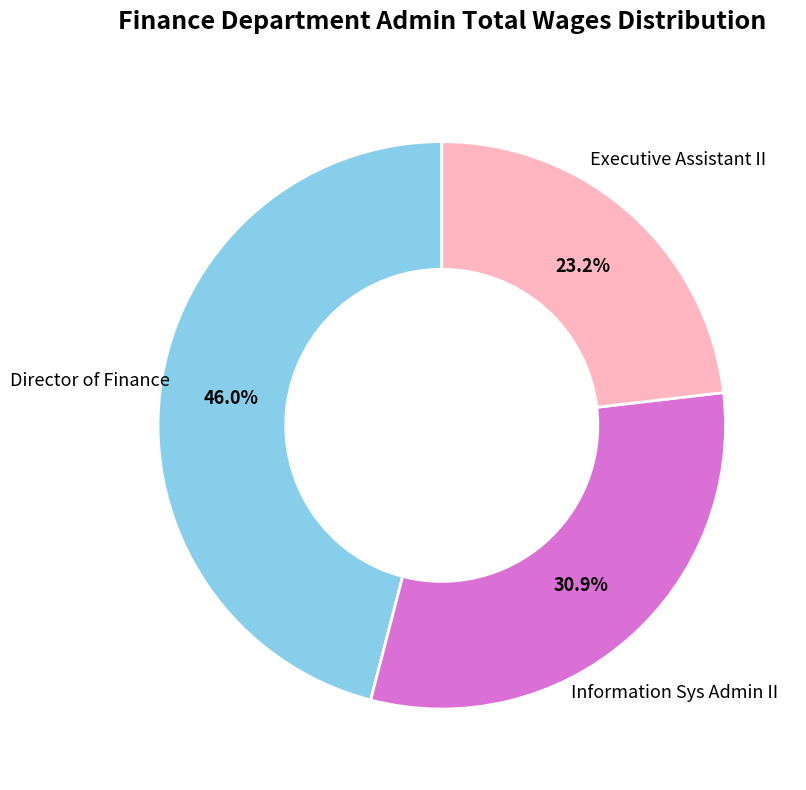

To the nearest percent, what is the combined percentage of Information Sys Admin II and Executive Assistant II?

54%